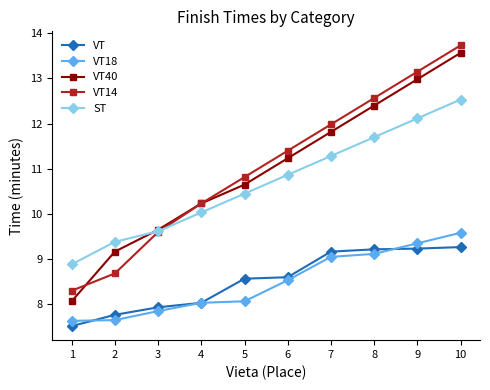

Is it true that ST equals 12.5 at 10?

True